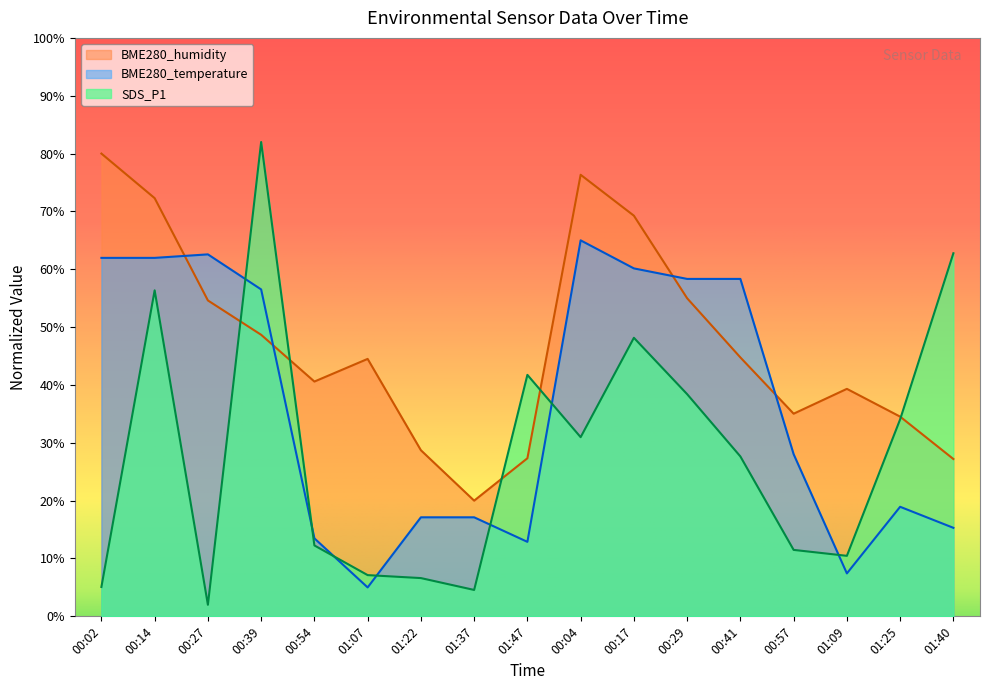

What is the average value of the BME280_temperature series?

36.5